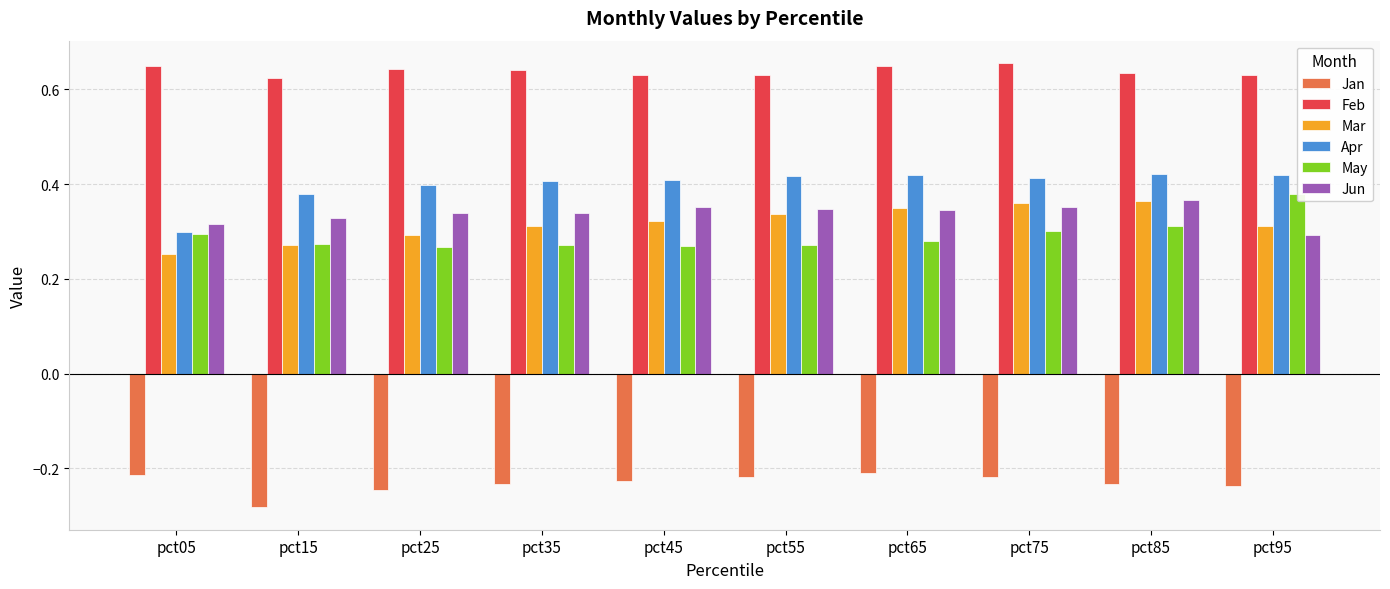

How many distinct data groups are displayed?

6